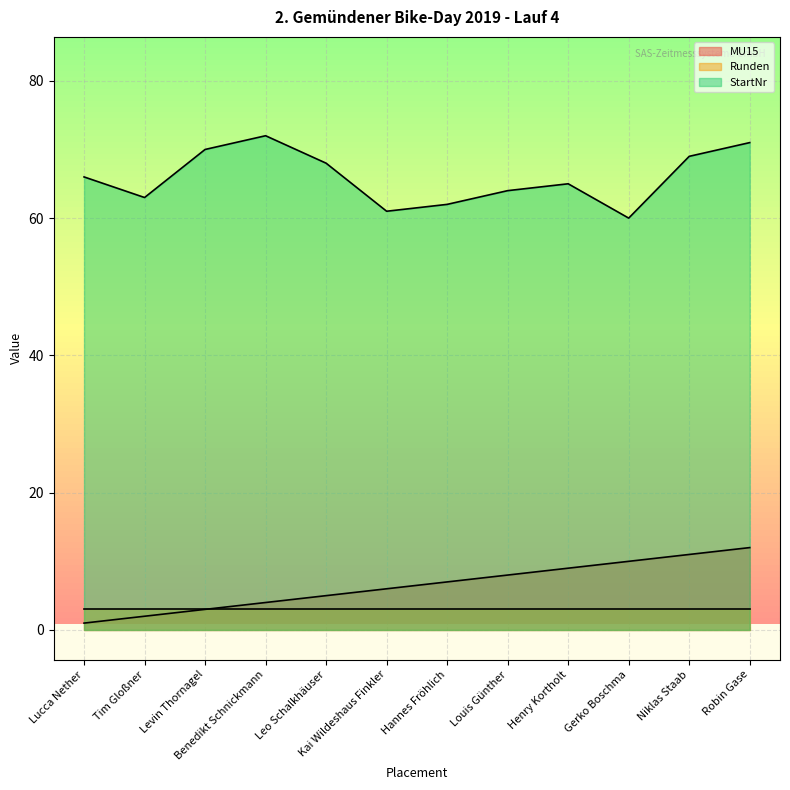

Which series changed the most between Tim Gloßner and Levin Thornagel?

StartNr